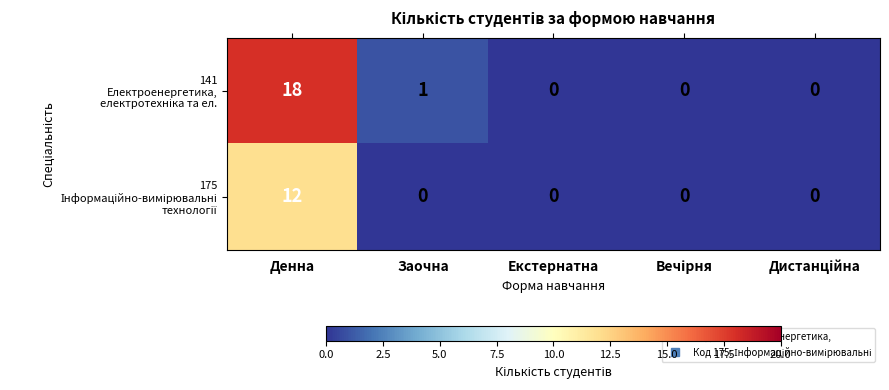

What is the difference between the highest and lowest values at Денна?

6